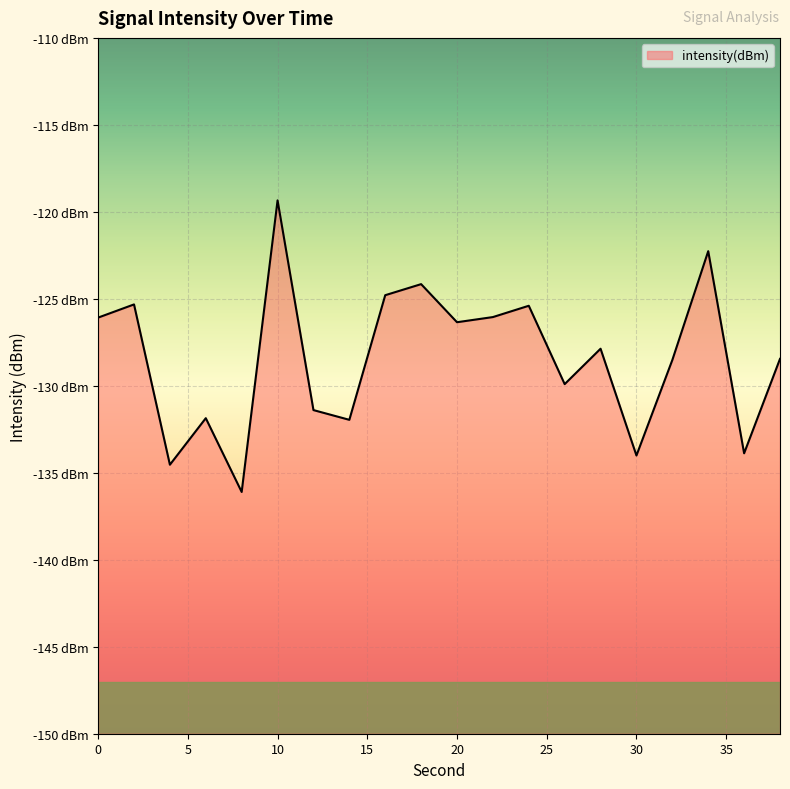

Reading right to left, extract all data points from this chart.

-128.5	-133.9	-122.3	-128.5	-134.0	-127.9	-129.9	-125.4	-126.0	-126.3	-124.2	-124.8	-132.0	-131.4	-119.3	-136.1	-131.9	-134.5	-125.3	-126.1